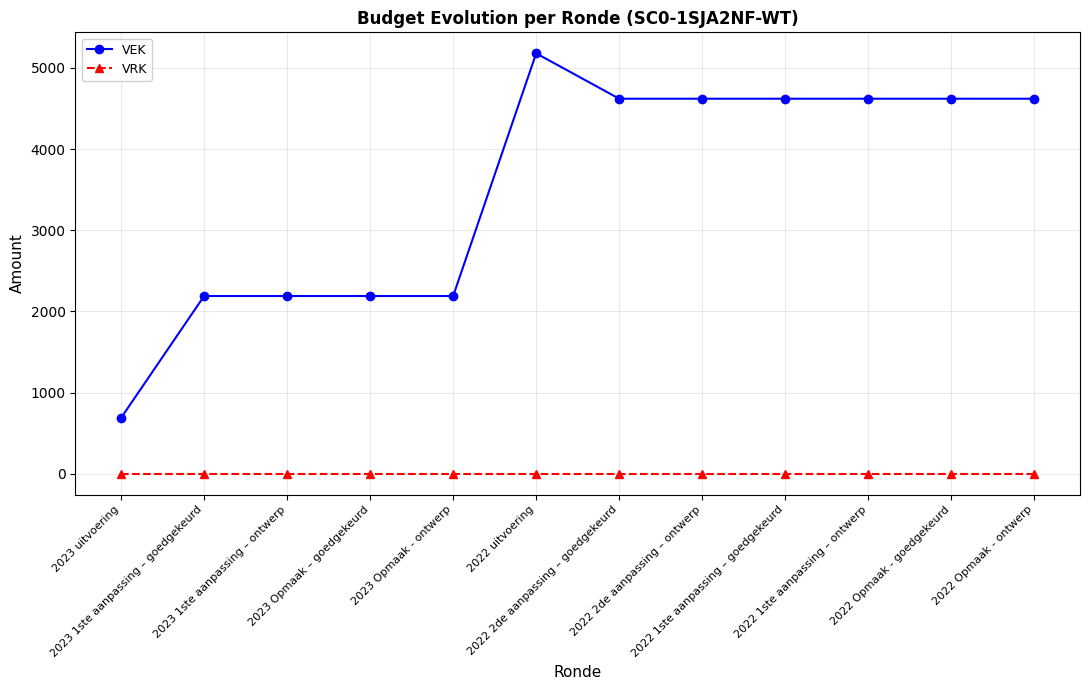

At which label does VEK first exceed 4621?

2022 uitvoering